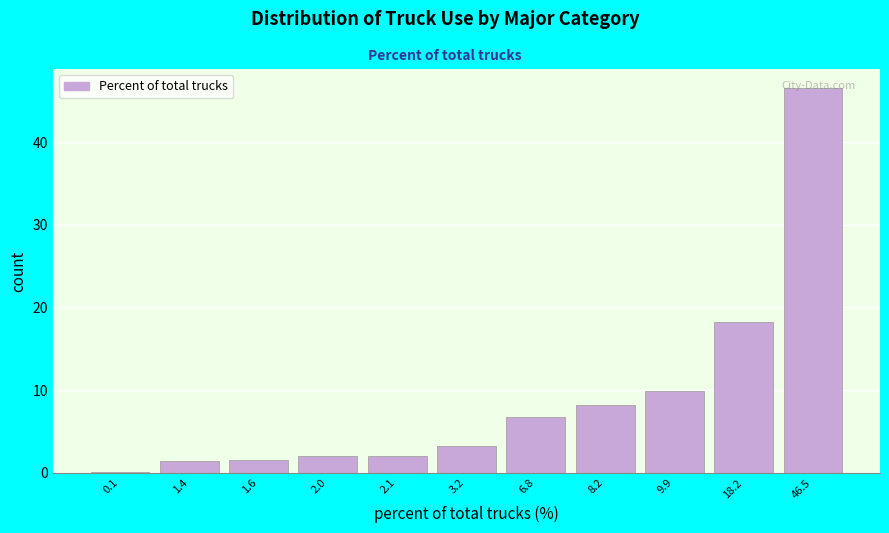

Which has a higher value, 6.8 or 18.2?

18.2